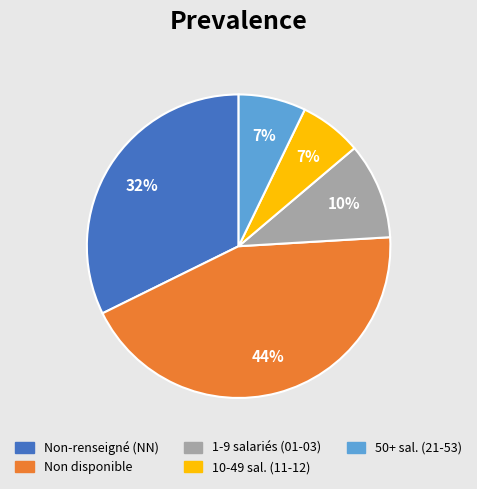

To the nearest percent, what is the average slice percentage?

20%